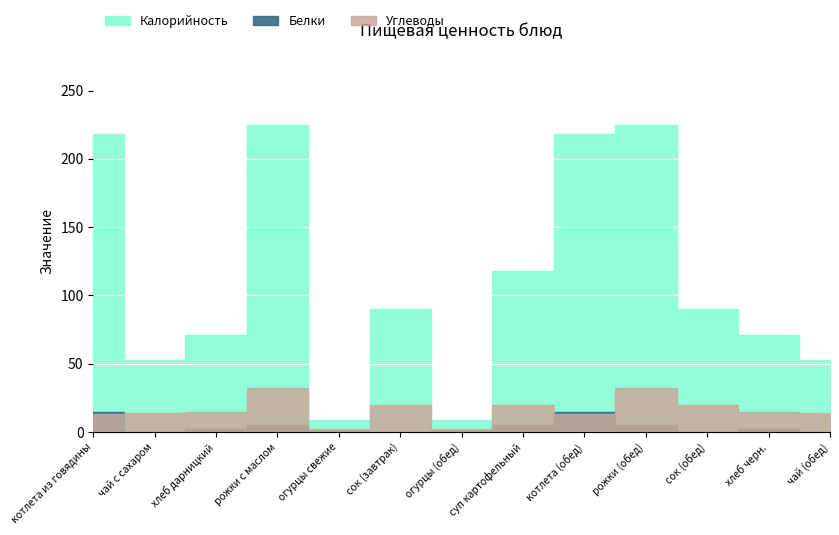

What is the sum of the Углеводы values at хлеб черн. and рожки (обед)?

47.0